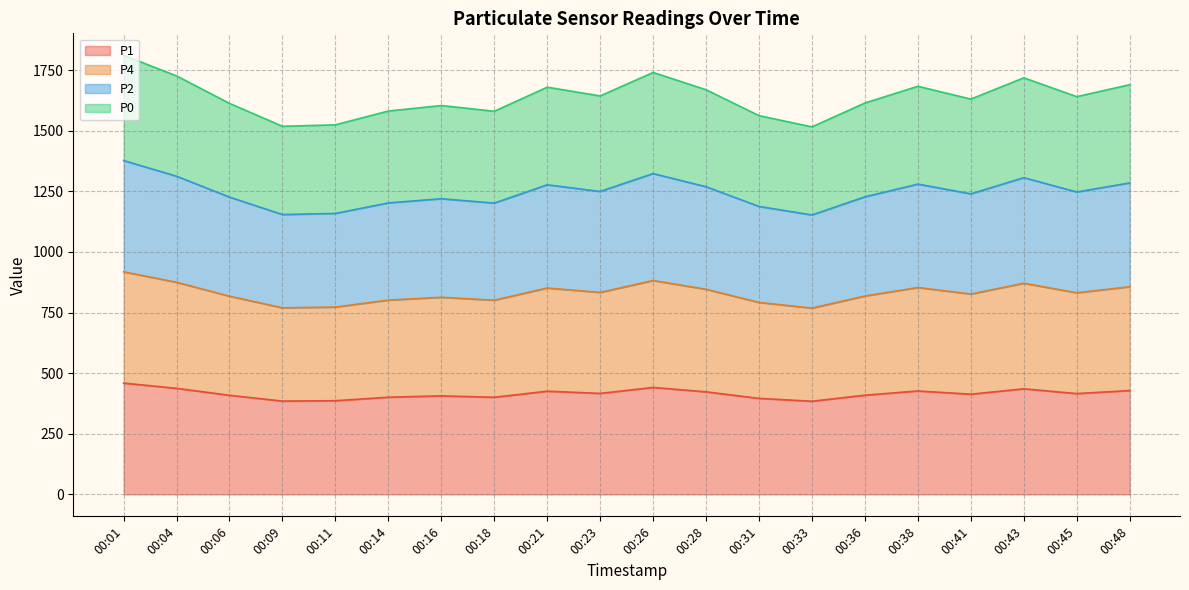

What is the difference between the highest and lowest values at 00:21?

1253.8